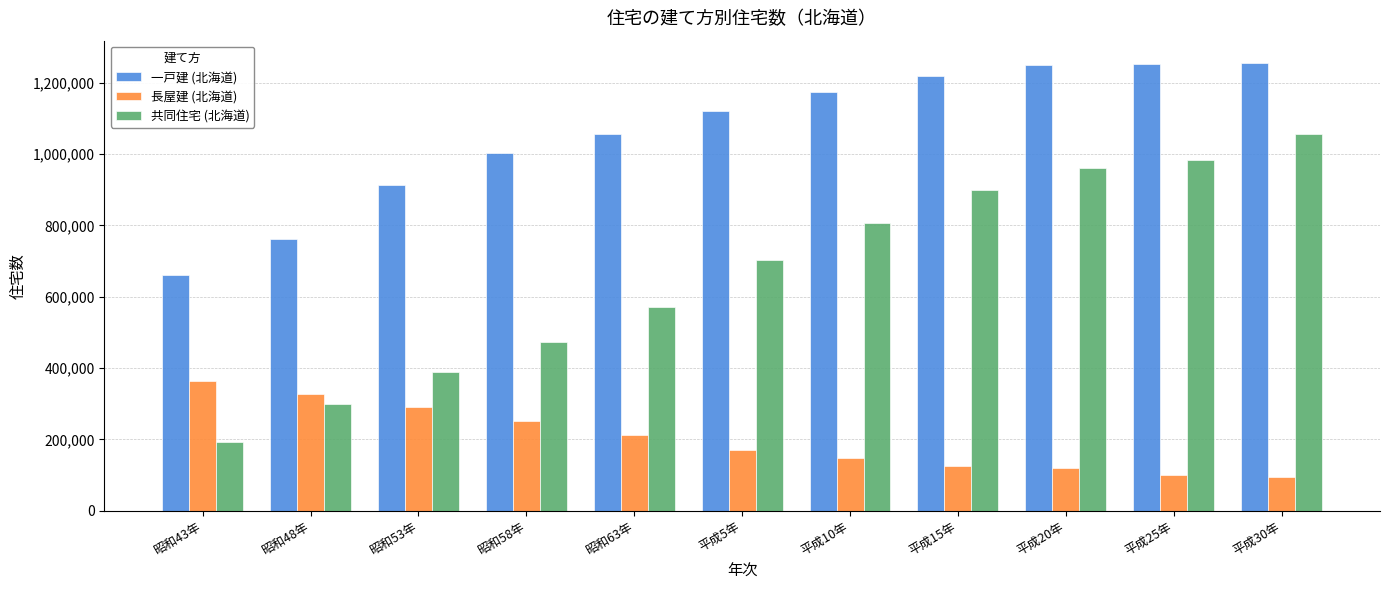

The value of 共同住宅 (北海道) at 平成15年 is 898400. True or false?

True